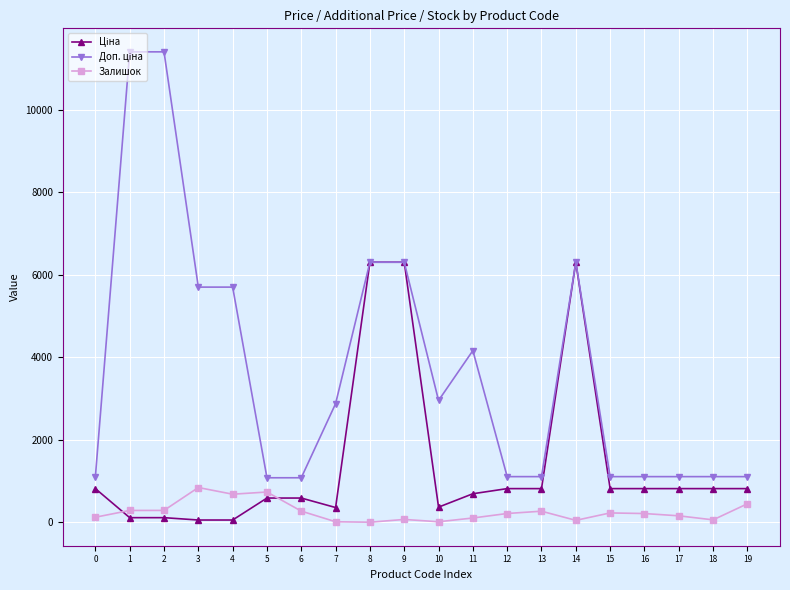

What is the greatest value displayed?

11410.0